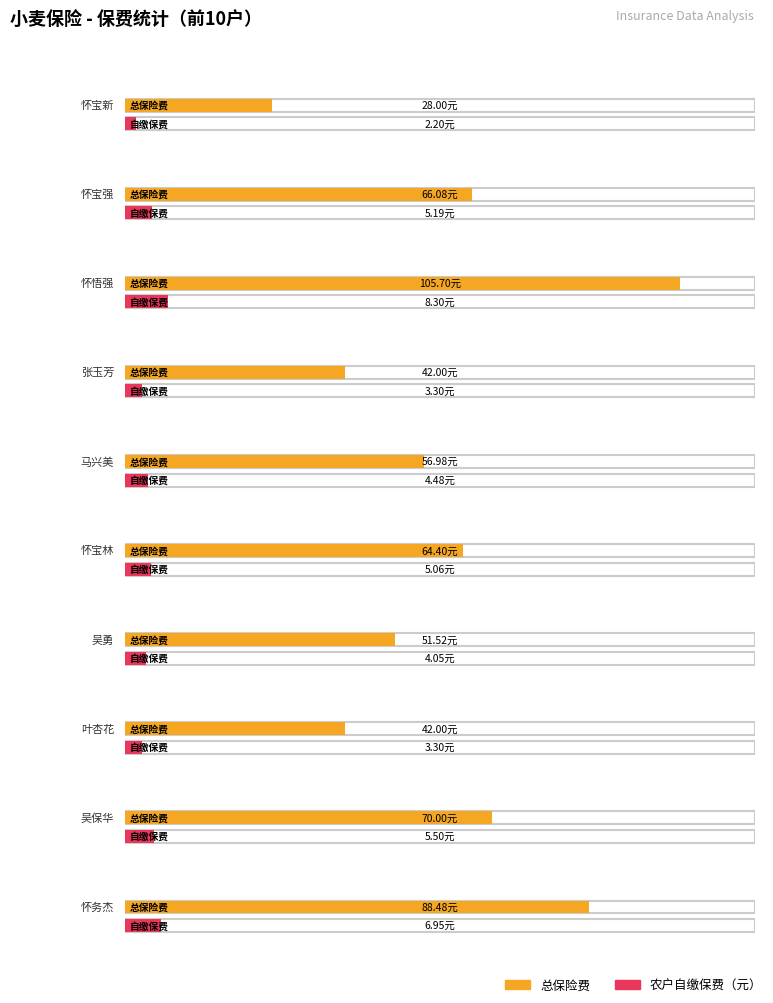

What is the sum of all 总保险费 values?

615.2